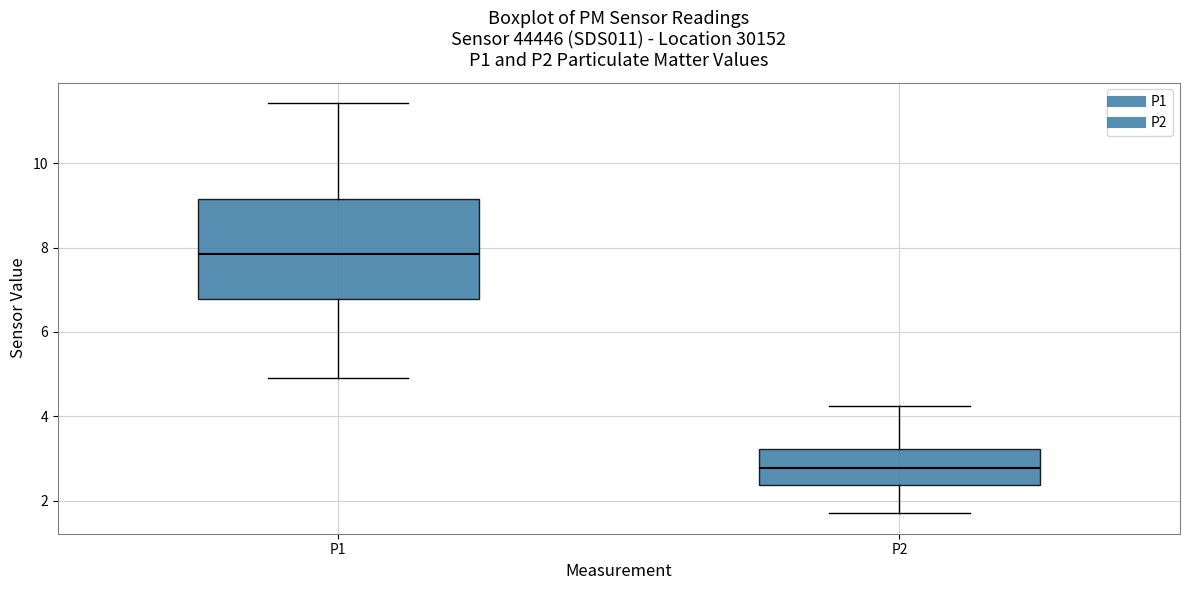

Which box's median line is the highest?

P1